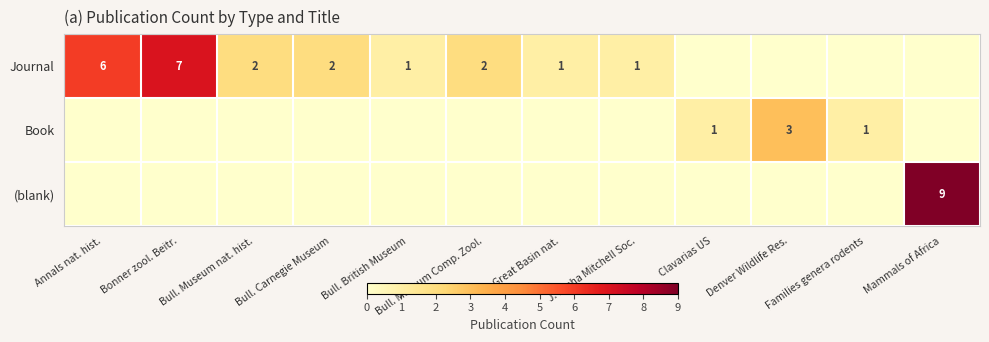

True or false: Journal has a value of 0 at Bull. Carnegie Museum.

False